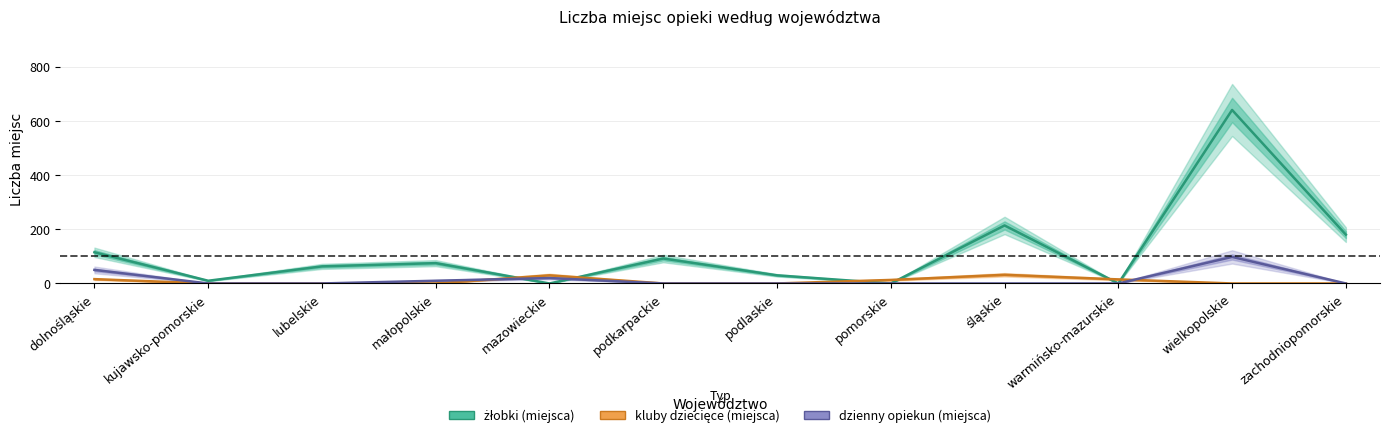

The żłobki (miejsca) series shows 0 at mazowieckie. True or false?

True